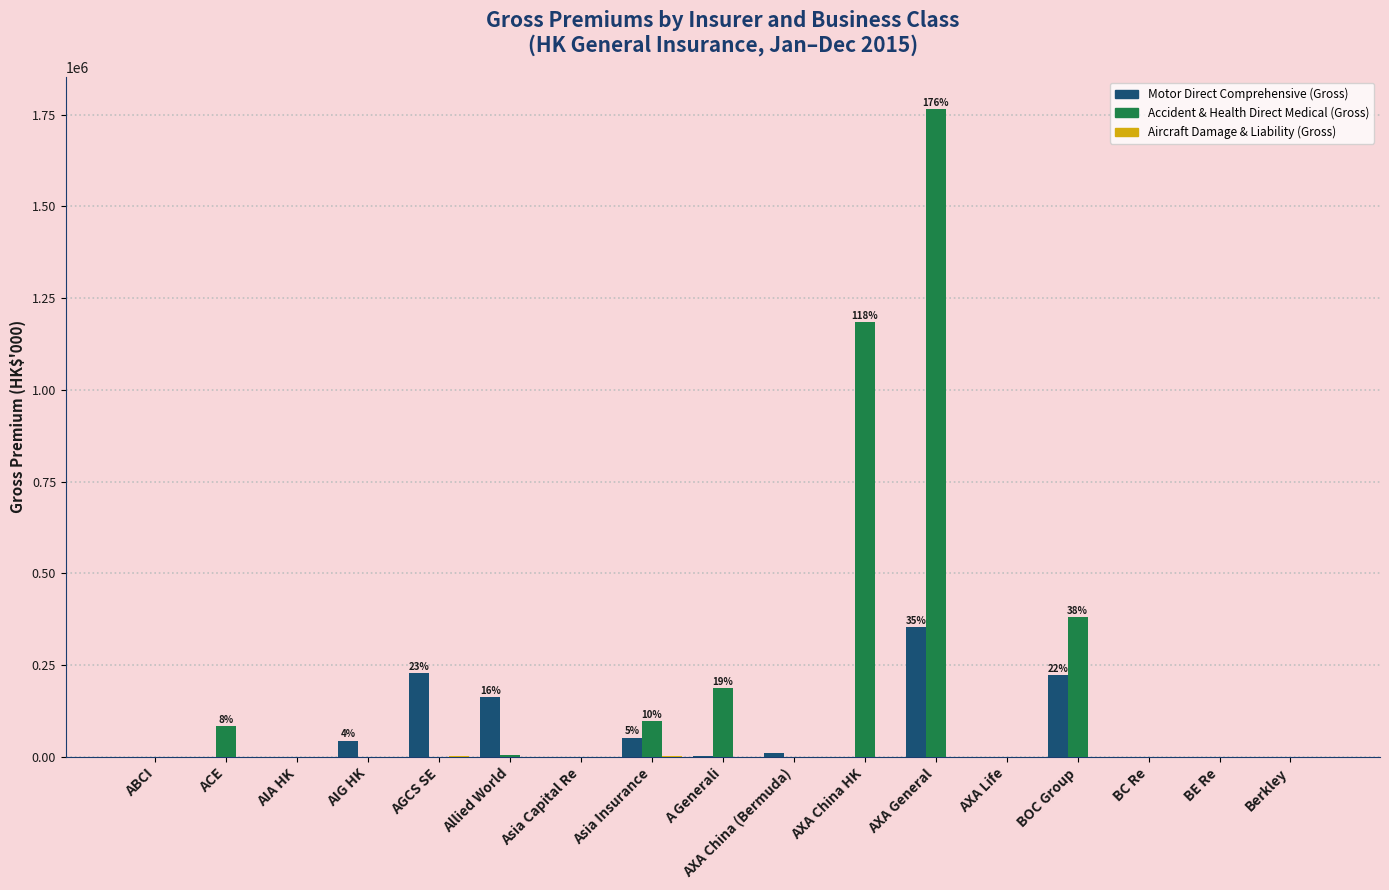

How many data points in Motor Direct Comprehensive (Gross) are above 0?

8